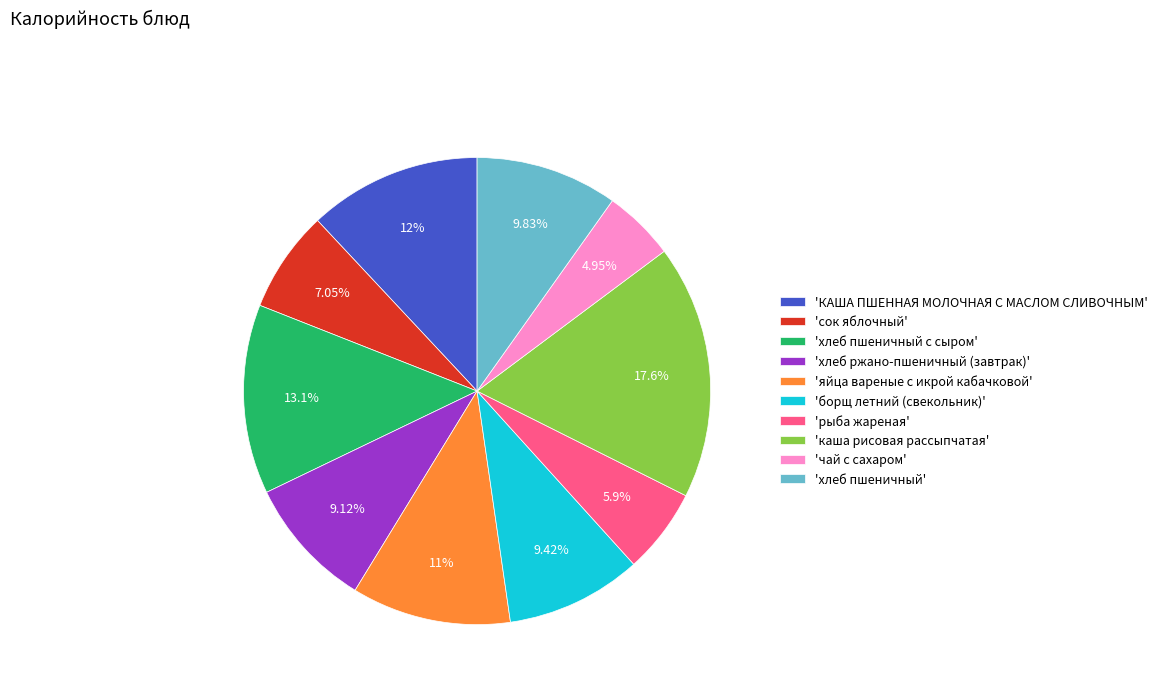

Is 'яйца вареные с икрой кабачковой' the majority of the pie?

No